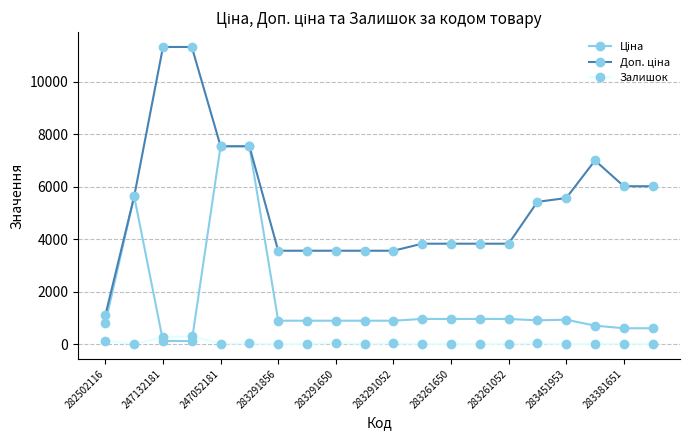

True or false: Залишок has more than 0 interior local peaks.

True